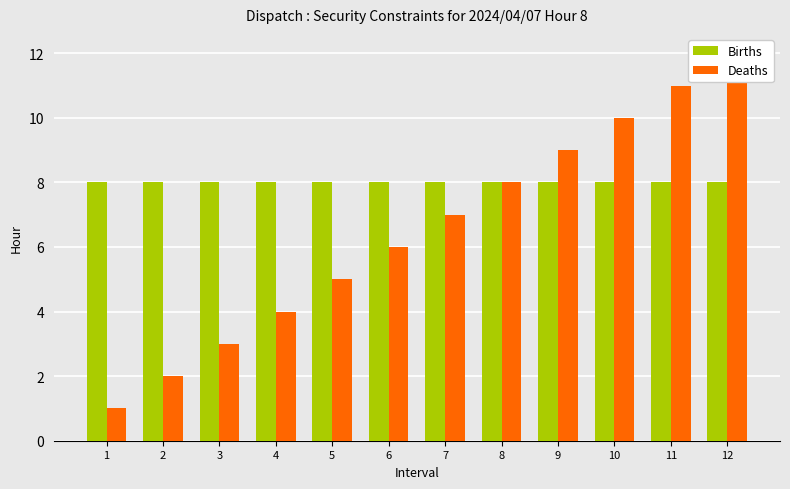

How many values in the Deaths series exceed 7?

5